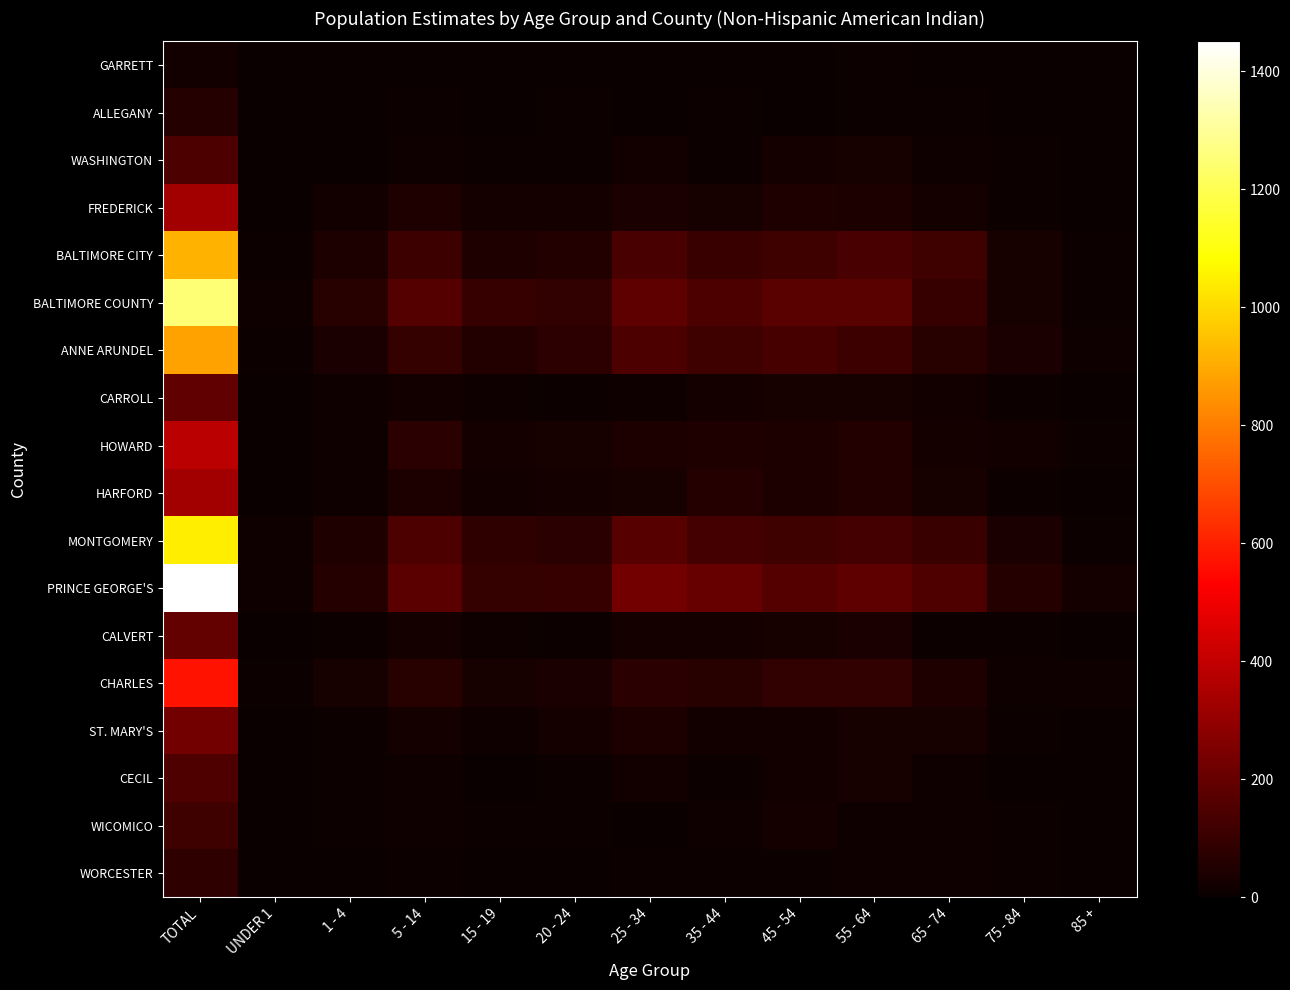

Between UNDER 1 and 15 - 19, which is larger?

UNDER 1